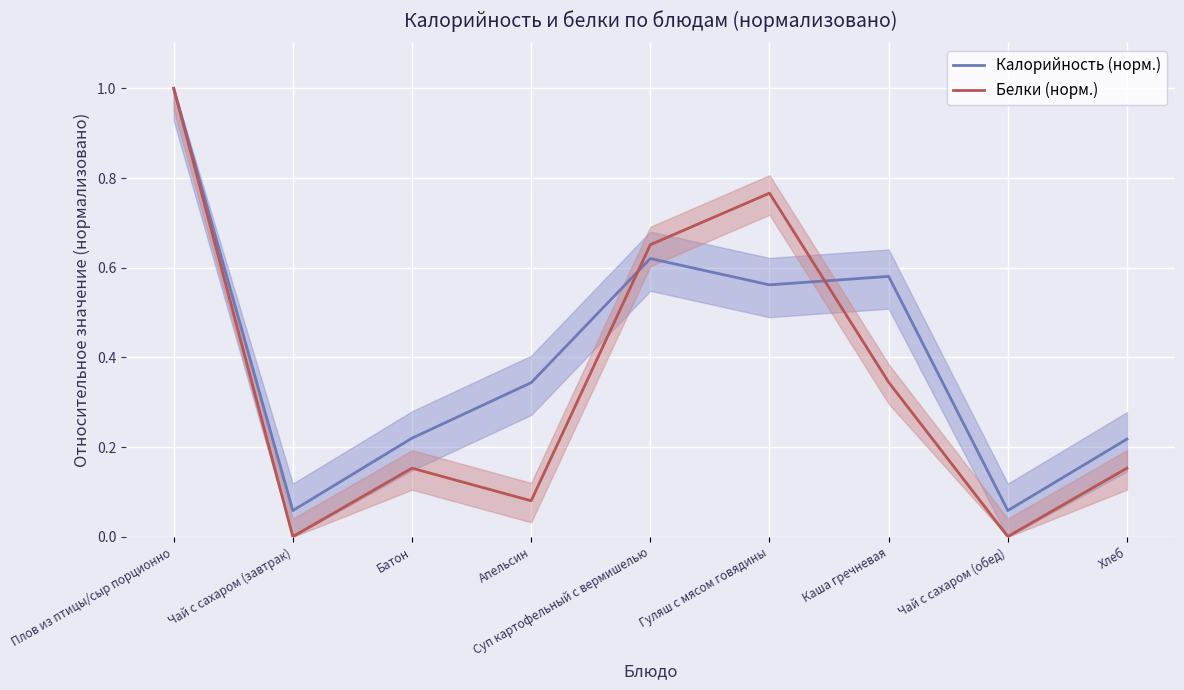

Where do Белки (норм.) and Калорийность (норм.) first cross each other?

Апельсин and Суп картофельный с вермишелью